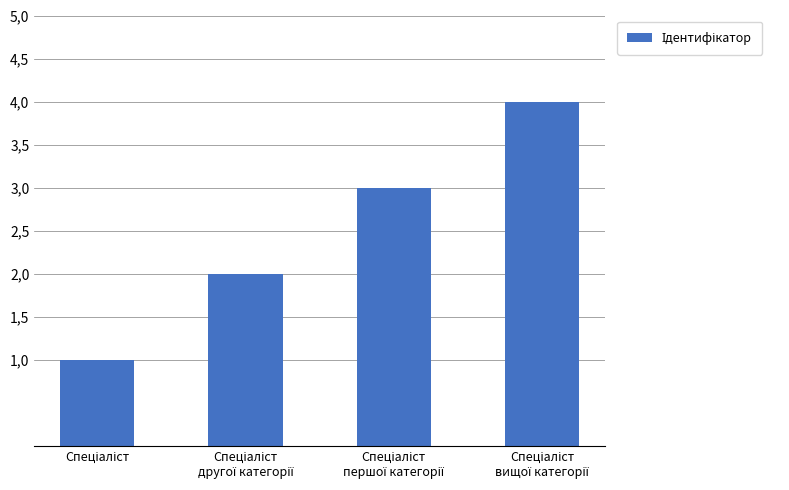

Rank the categories by value from lowest to highest.

Спеціаліст, Спеціаліст
другої категорії, Спеціаліст
першої категорії, Спеціаліст
вищої категорії